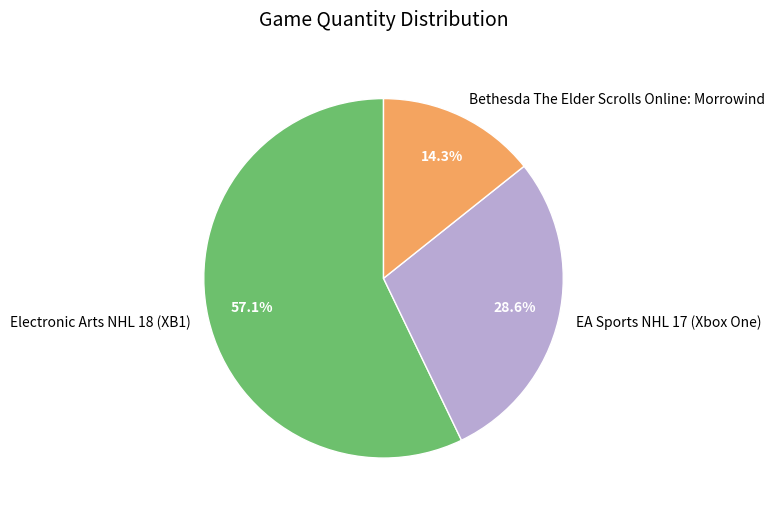

Count the number of slices in the pie.

3